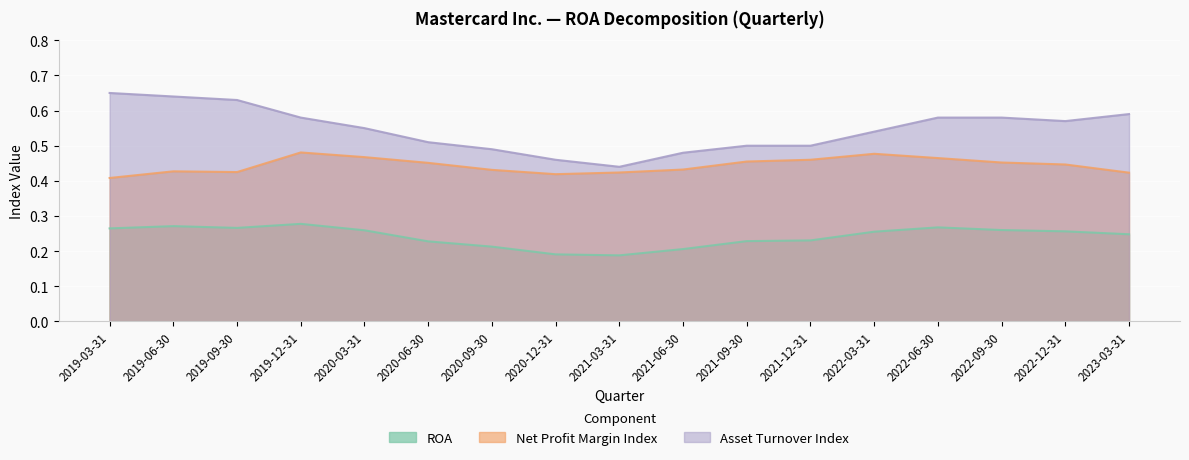

Where is ROA nearest to the value 0?

2021-03-31